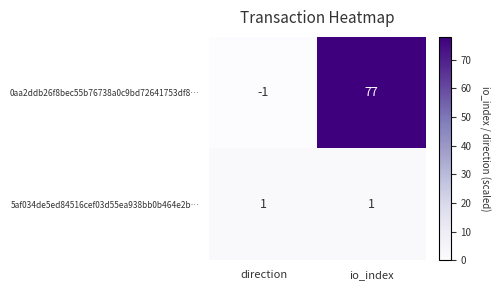

The value of 0aa2ddb26f8bec55b76738a0c9bd72641753df8… at direction is -1. True or false?

True